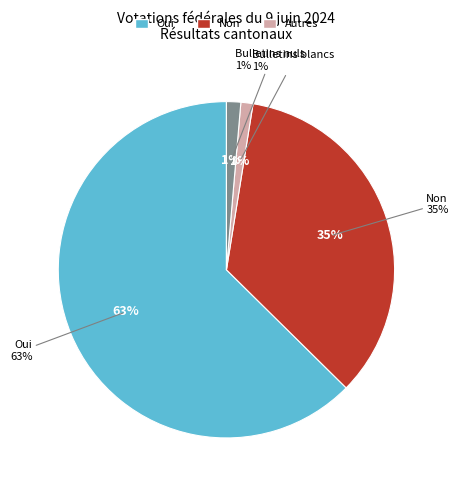

What is the change in value from Oui to Non?

-28551